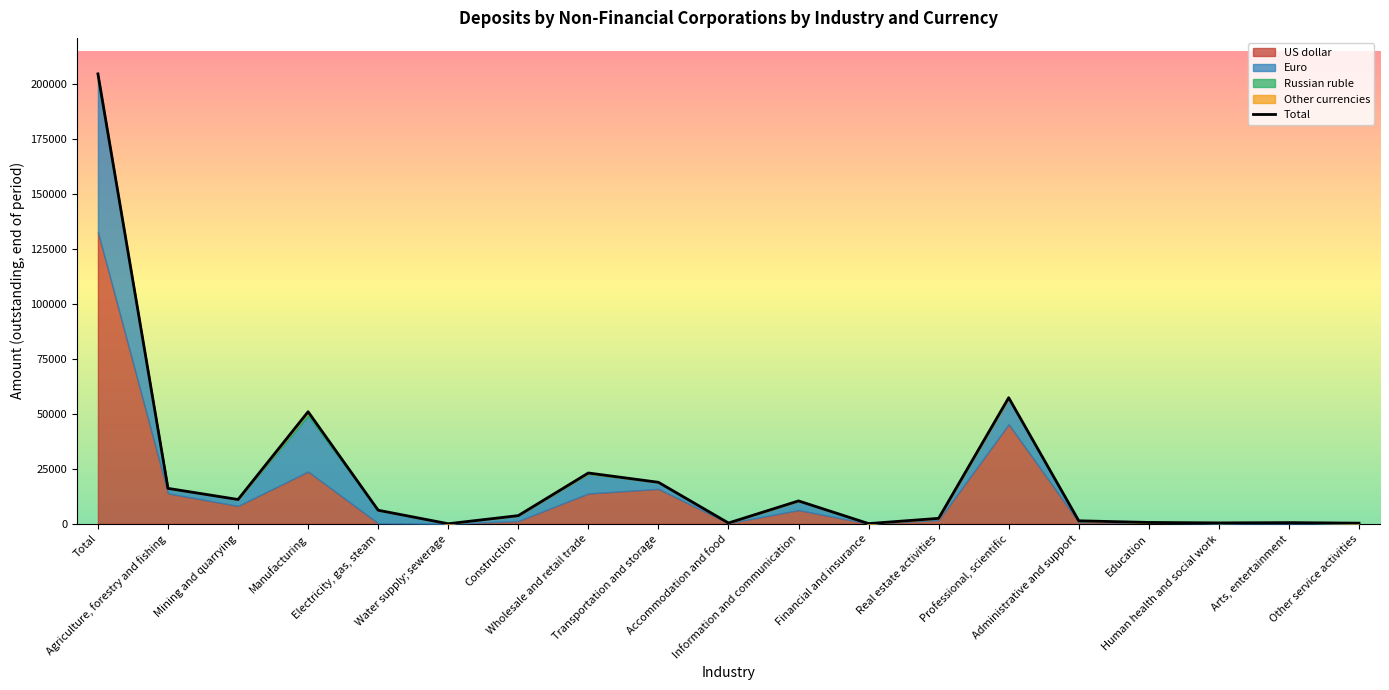

At which category does the chart reach its peak across all series?

Total